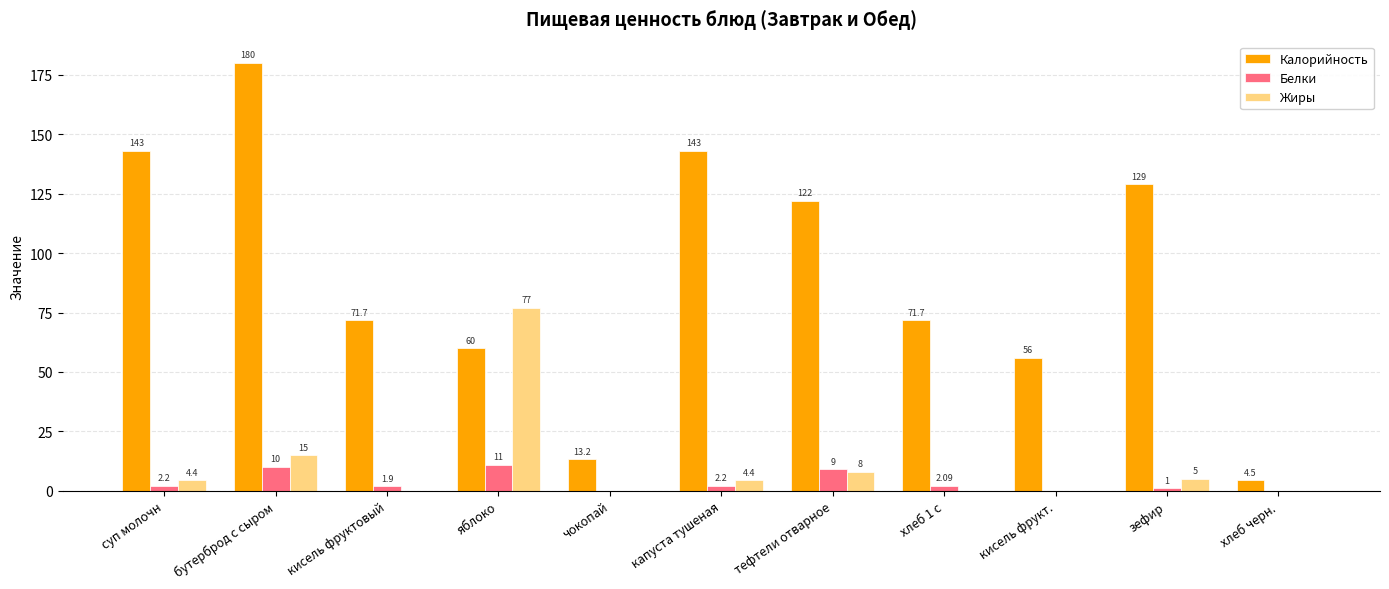

Which series changed the most between зефир and хлеб черн.?

Калорийность